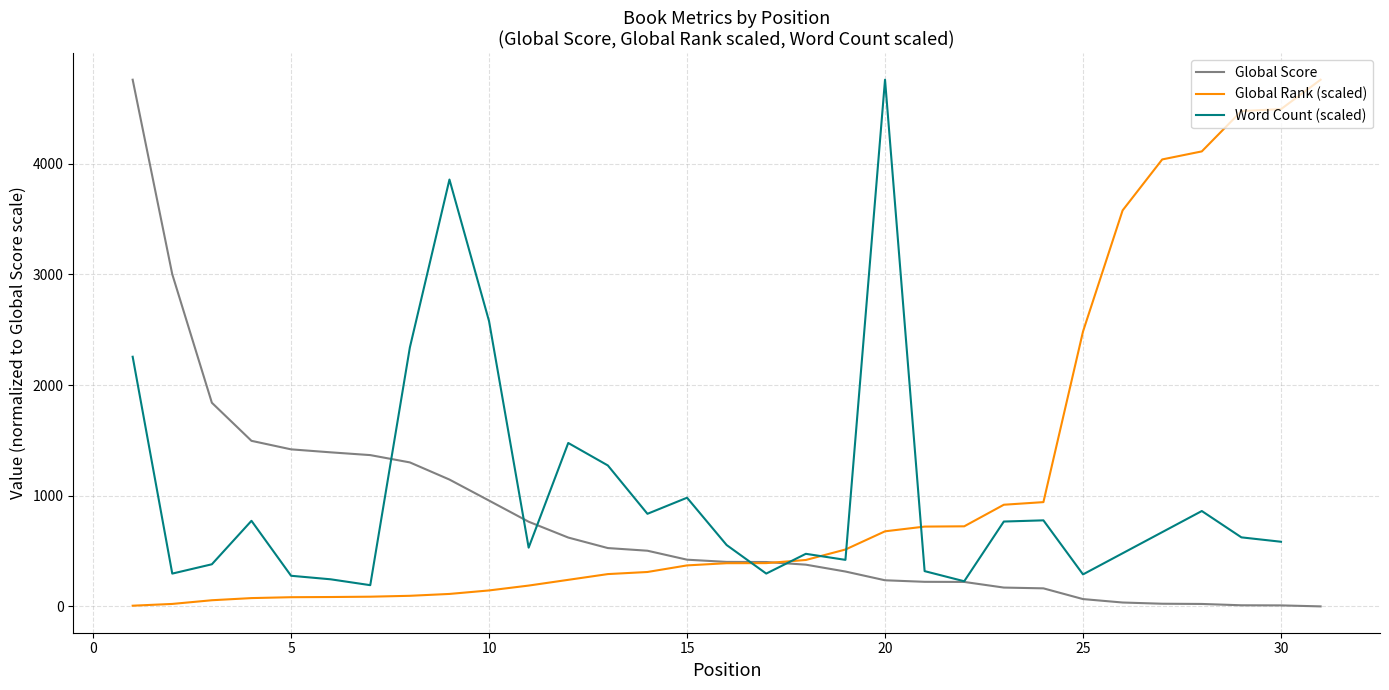

Does the chart display data point markers on the line(s)?

No